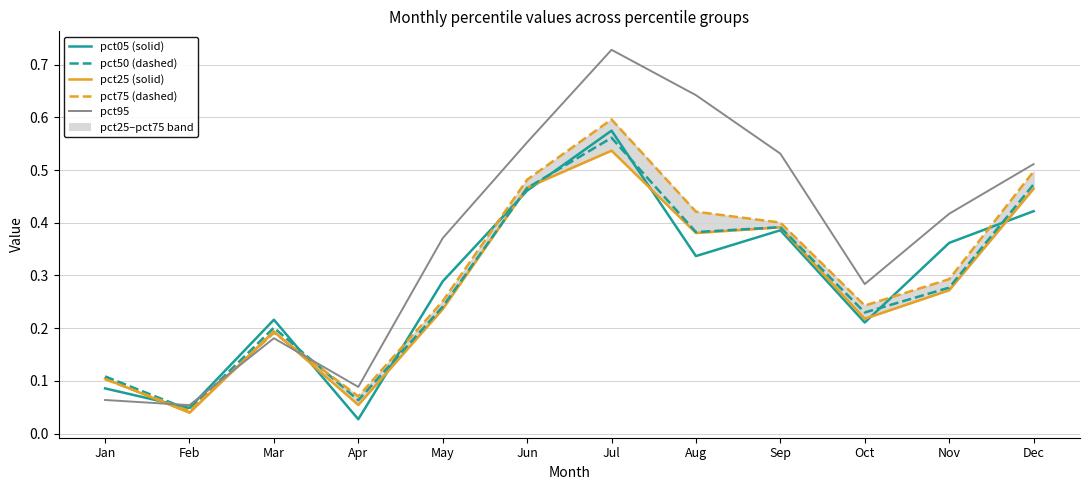

What are all the series names shown in the legend?

pct05, pct25, pct50, pct75, pct95